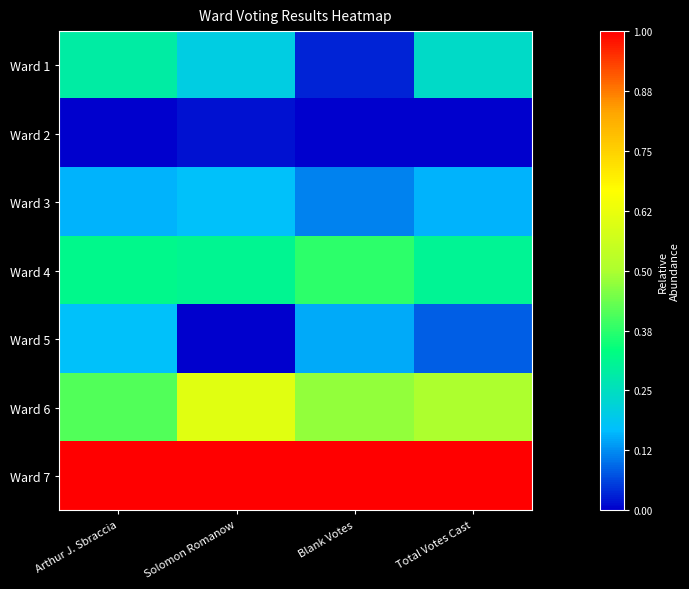

What is the total value across all series at Blank Votes?

2.1